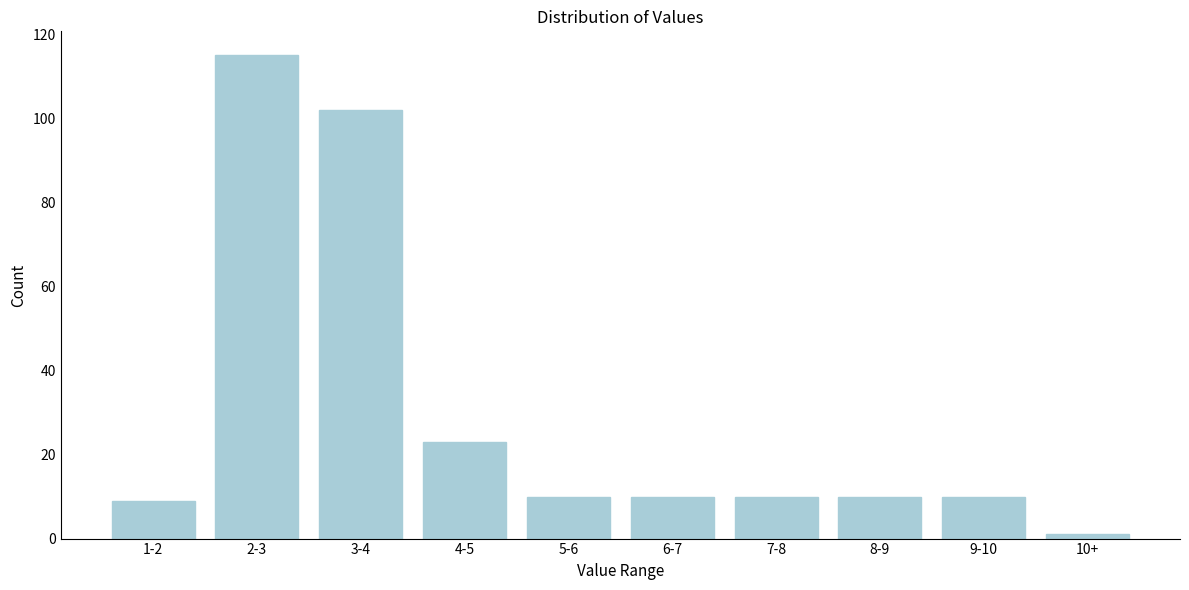

Reading left to right, extract all data points from this chart.

9	115	102	23	10	10	10	10	10	1